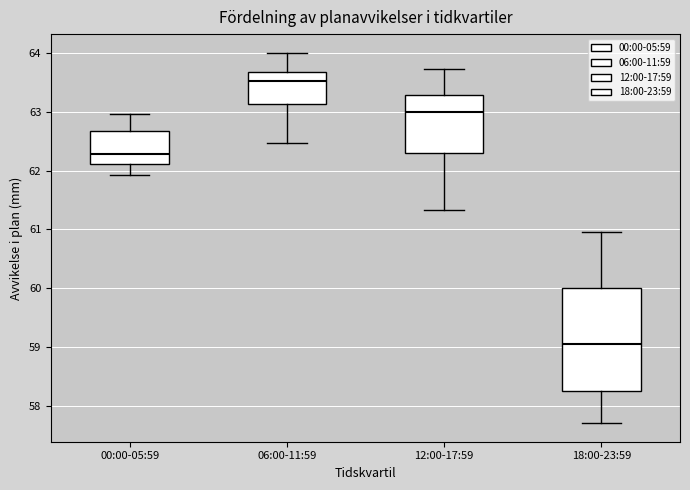

Reading left to right, read every box against the y-axis: the position of its median line, the range the box covers, and the ends of its whiskers. The values are not printed on the chart, so give them approximately, as read against the axis.

00:00-05:59: median 62.3, box 62.1 to 62.7, whiskers 61.9 to 63.0
06:00-11:59: median 63.5, box 63.1 to 63.7, whiskers 62.5 to 64.0
12:00-17:59: median 63.0, box 62.3 to 63.3, whiskers 61.3 to 63.7
18:00-23:59: median 59.1, box 58.3 to 60.0, whiskers 57.7 to 61.0